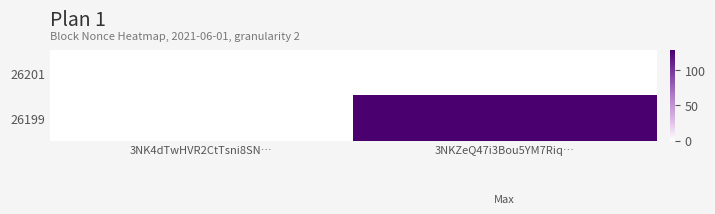

Which series has the largest total across all categories?

26199